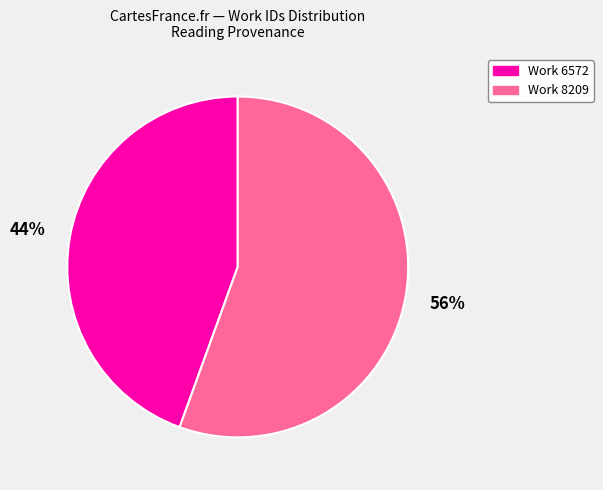

How many segments does this pie chart have?

2